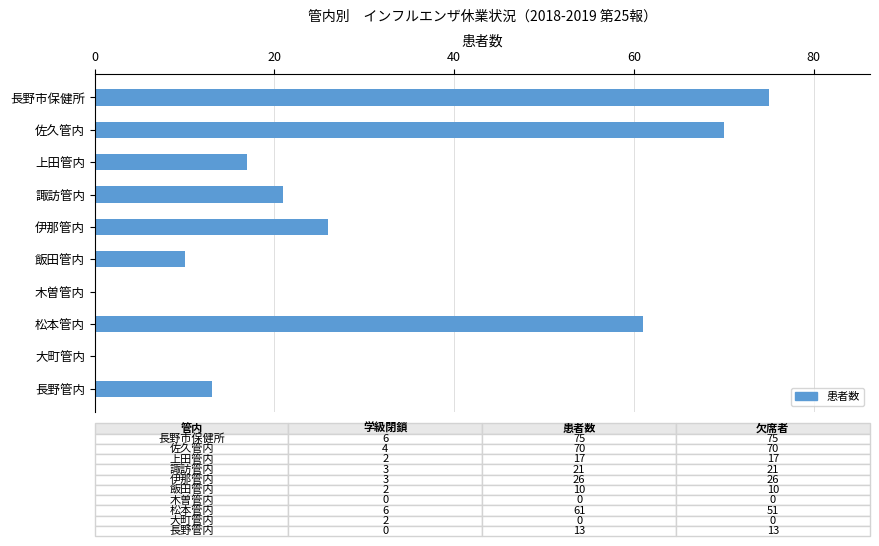

Are the bars grouped side by side (vs. stacked)?

No